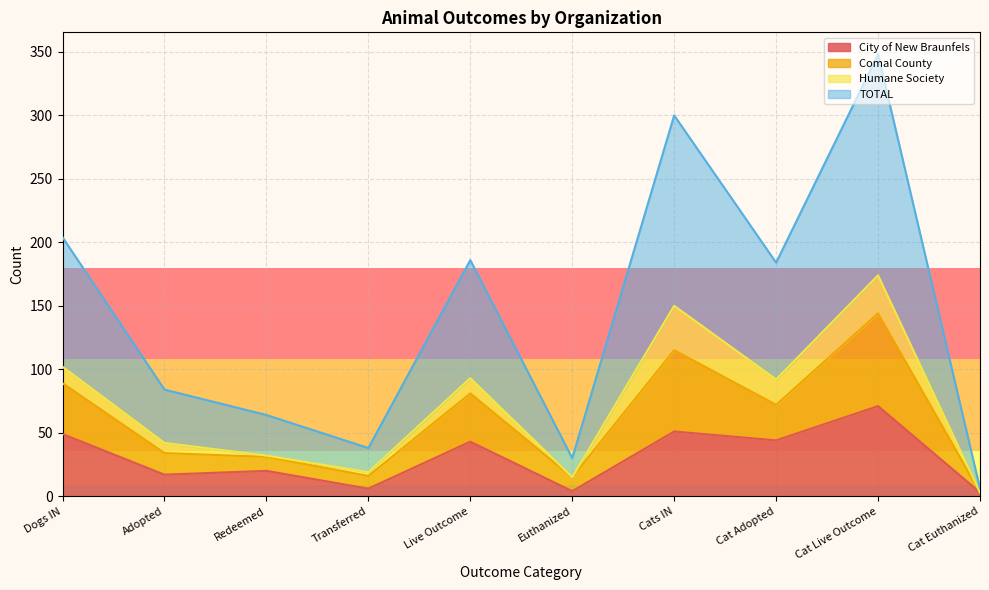

At which category does Humane Society reach its first local valley?

Redeemed